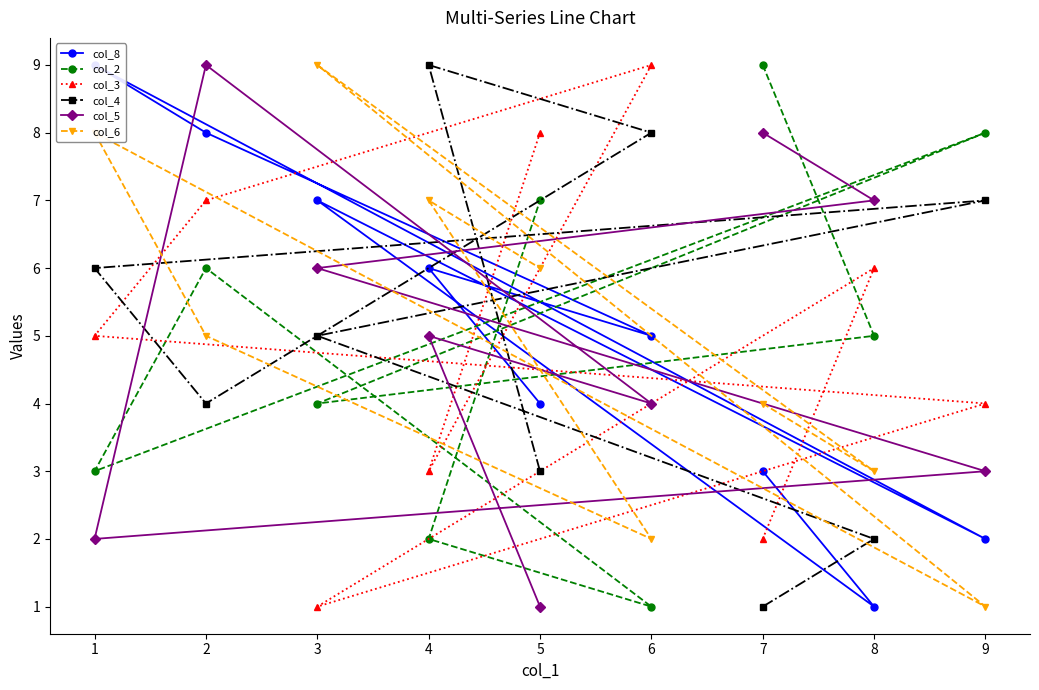

List the series in order of their peak value, lowest first.

col_8, col_2, col_3, col_4, col_5, col_6